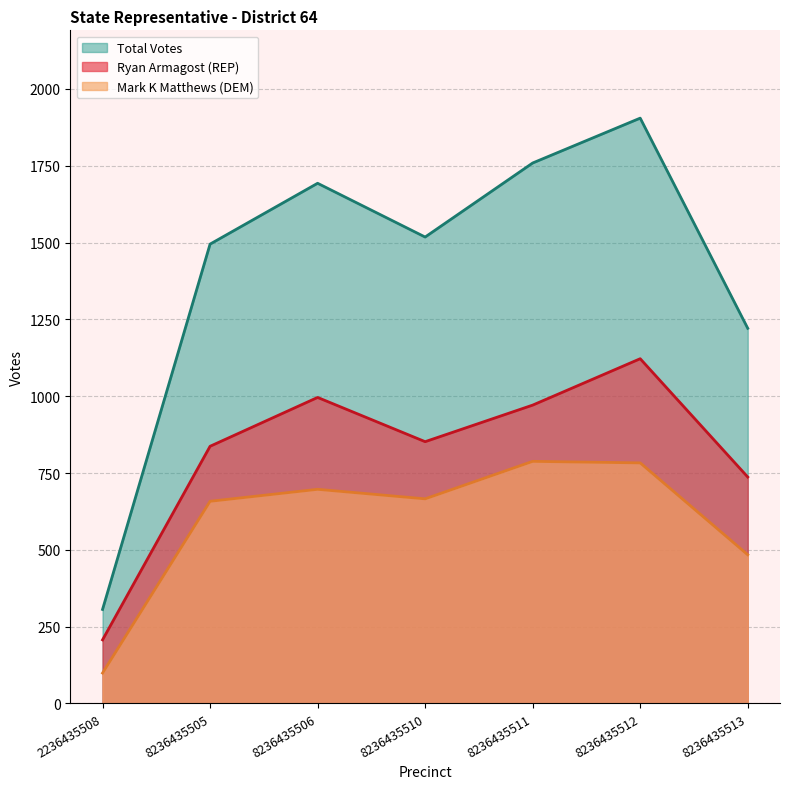

Between 8236435505 and 8236435506, which is larger?

8236435506